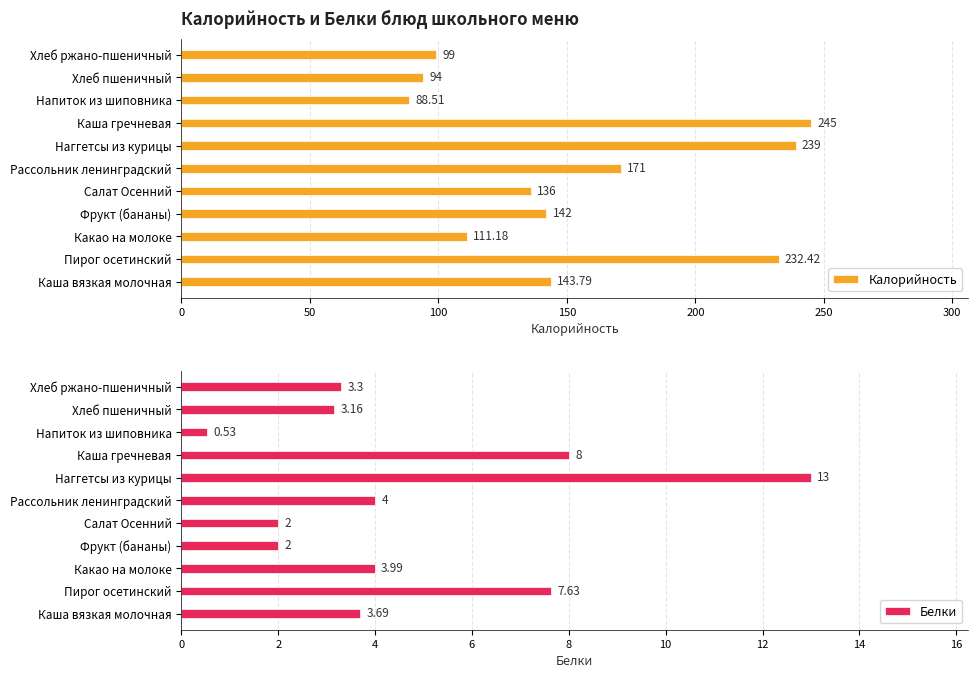

At which label does Калорийность reach its peak?

Каша гречневая